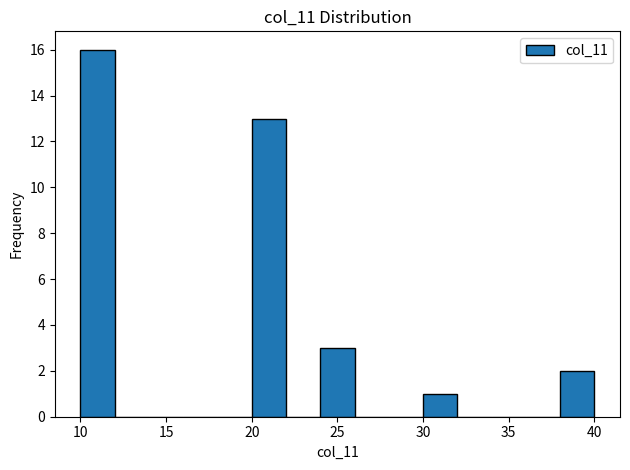

Reading left to right, transcribe this chart: for each bar, give the range it covers on the x-axis and its height. The values are not printed on the chart, so give them approximately, as read against the axis.

10 to 12: 16
12 to 14: 0
14 to 16: 0
16 to 18: 0
18 to 20: 0
20 to 22: 13
22 to 24: 0
24 to 26: 3
26 to 28: 0
28 to 30: 0
30 to 32: 1
32 to 34: 0
34 to 36: 0
36 to 38: 0
38 to 40: 2